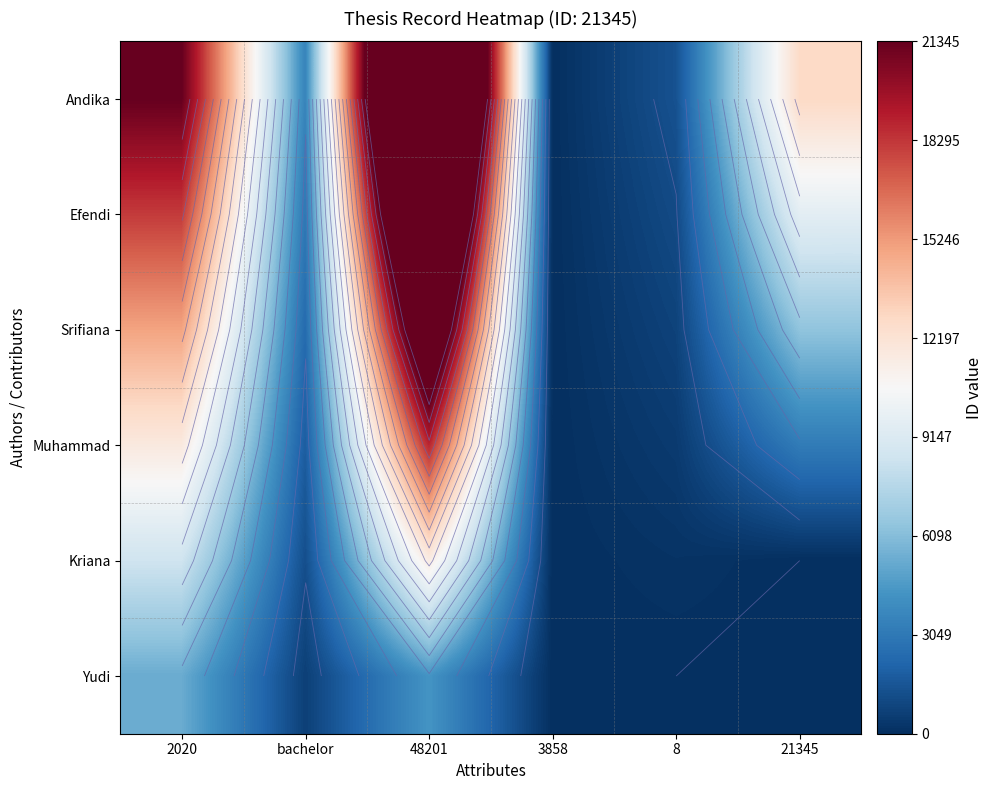

Rank the series at 2020 from highest to lowest value.

Andika, Efendi, Srifiana, Muhammad, Kriana, Yudi